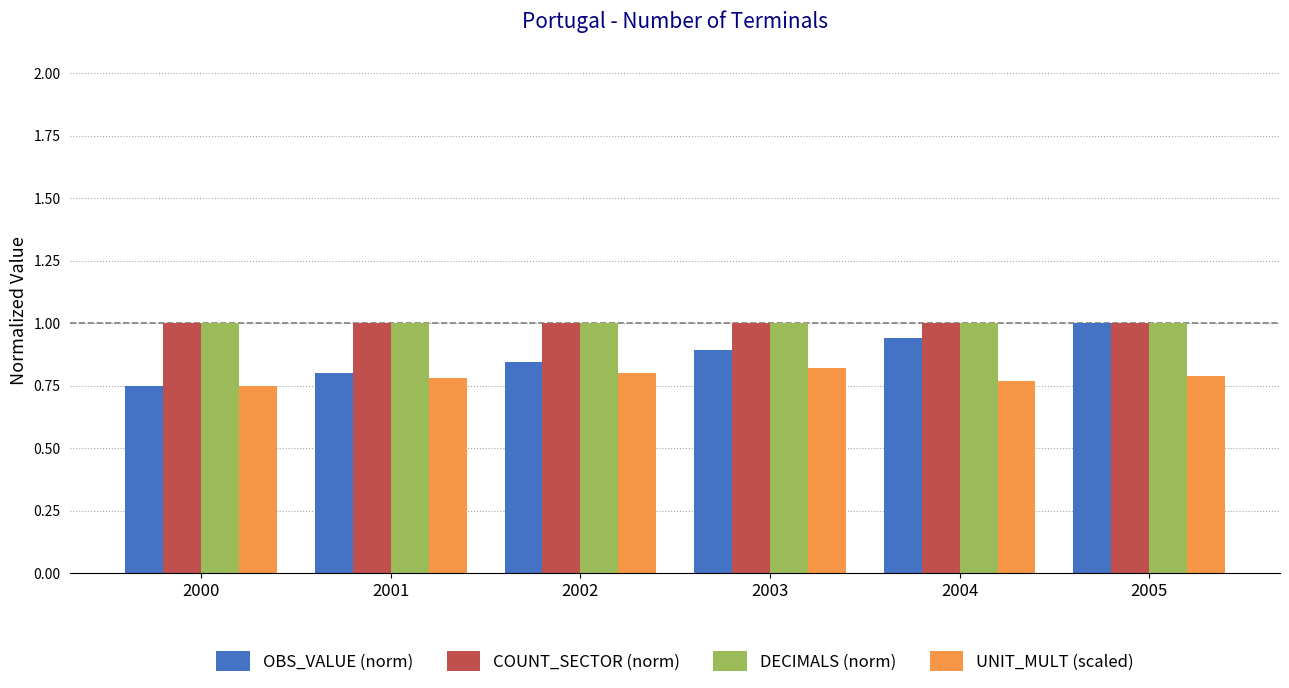

Between 2002 and 2005, which series saw the biggest shift?

OBS_VALUE (norm)